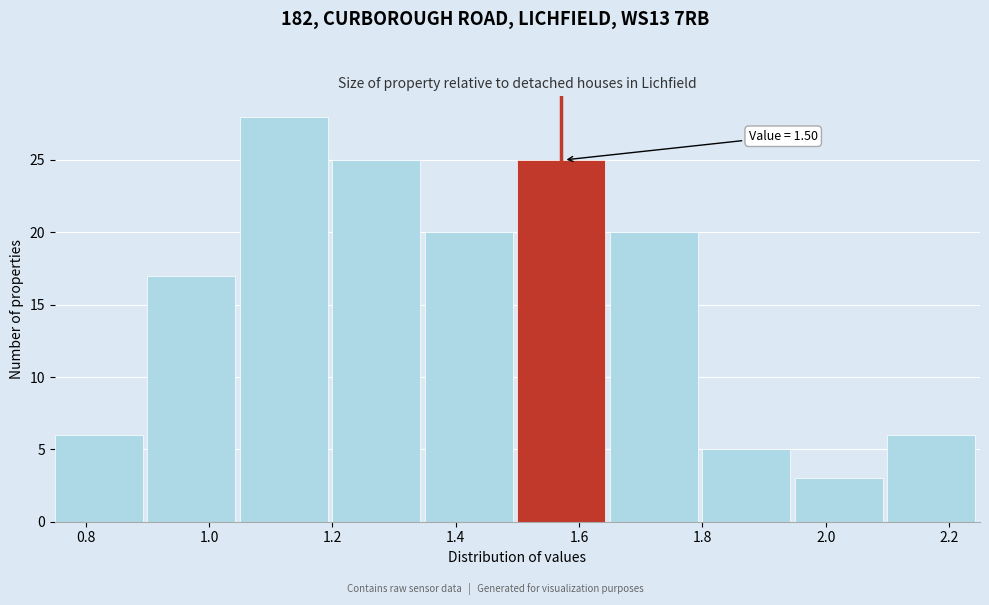

Over which range of the x-axis is the bar tallest?

1.05 to 1.20